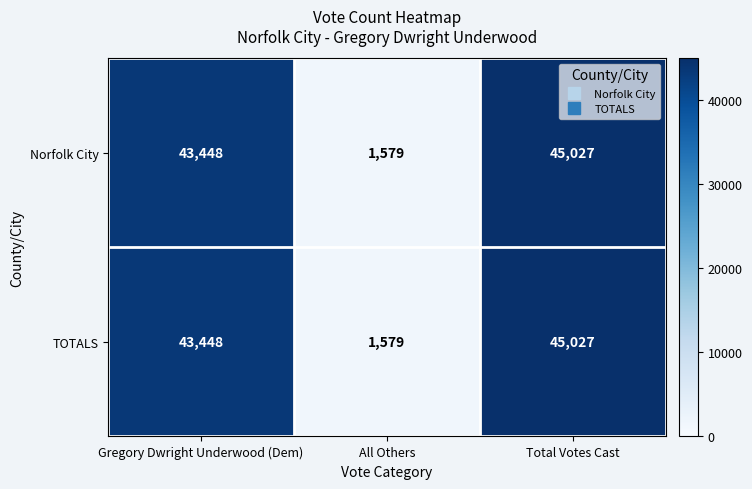

What is the total value across all series at Gregory Dwright Underwood (Dem)?

86896